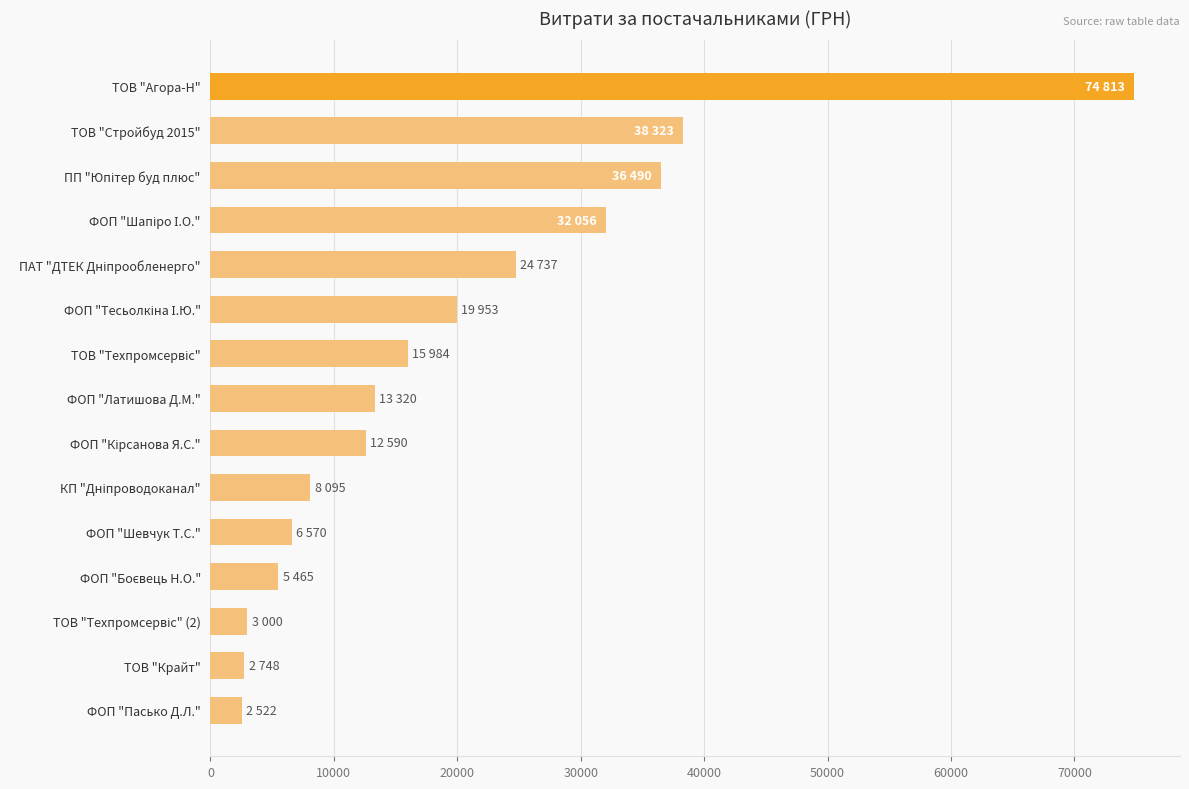

The value at ФОП "Шевчук Т.С." is 6570.0. True or false?

True